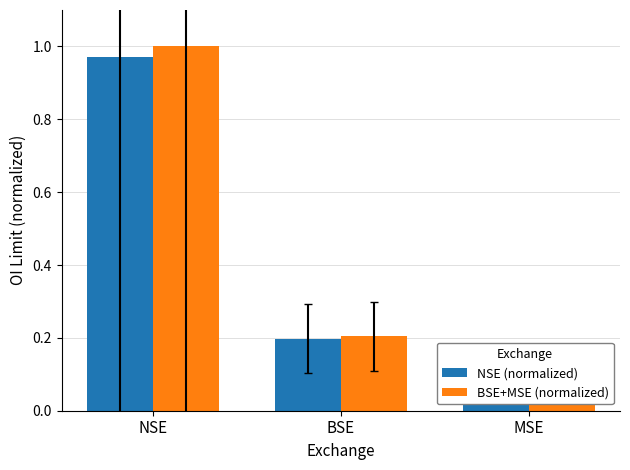

List the labels in order of NSE (normalized) value, largest first.

NSE, BSE, MSE